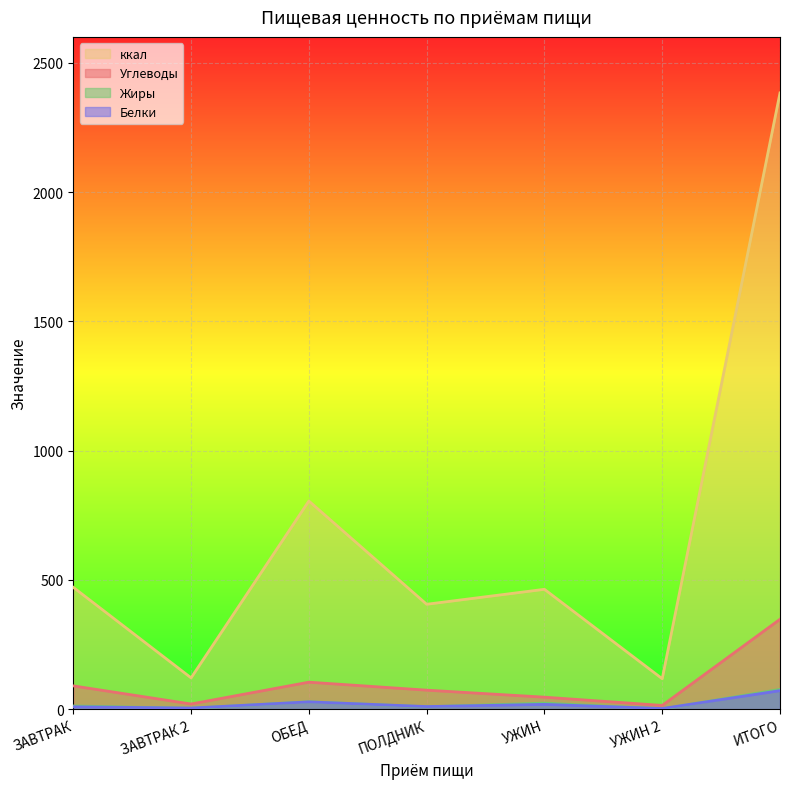

True or false: ккал and Углеводы cross at least once.

False